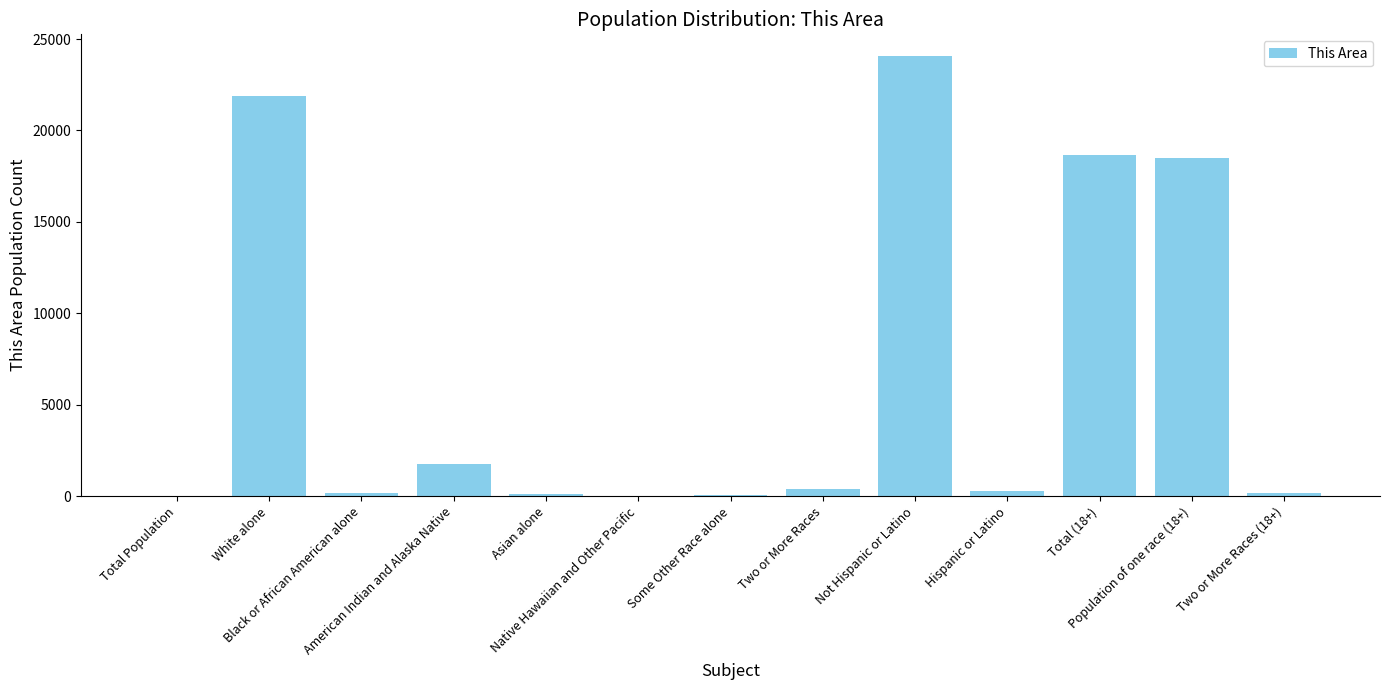

What is the sum of all values?

86014